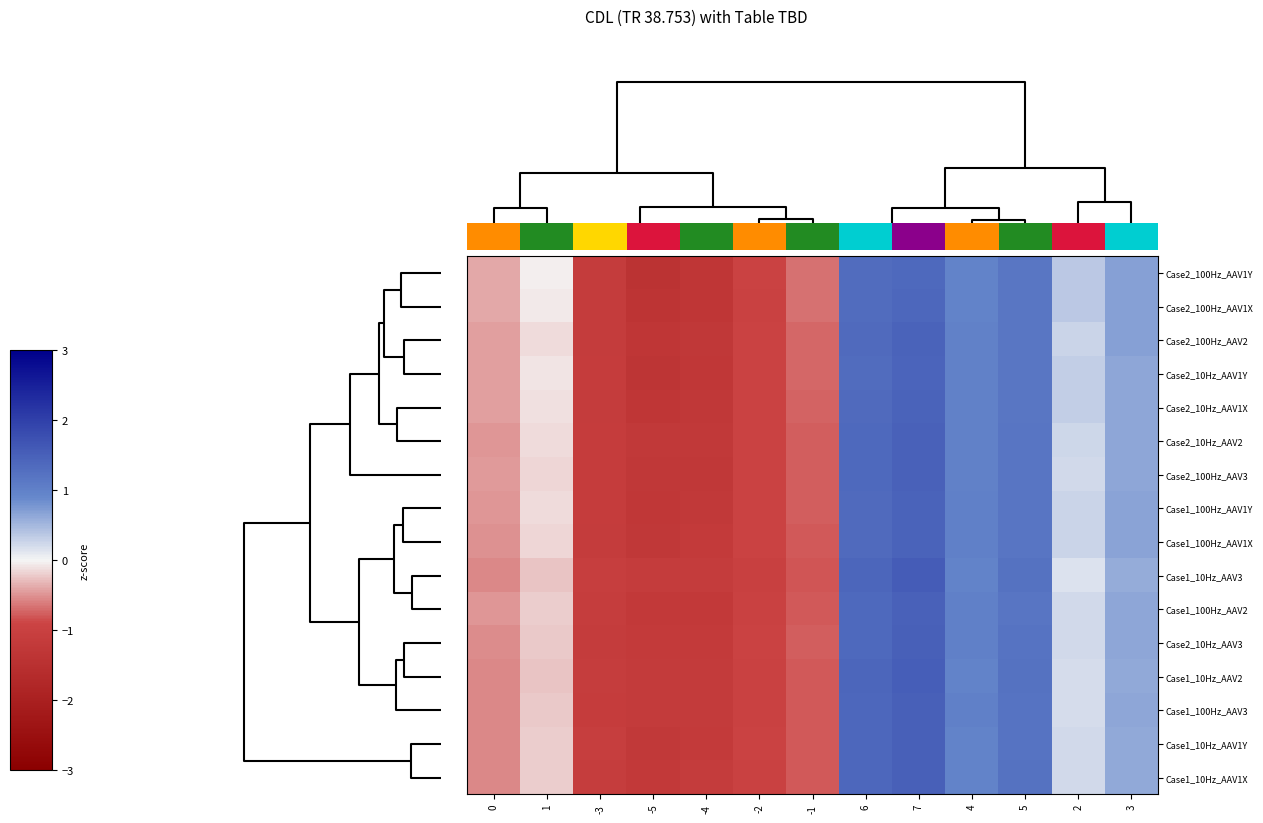

Count the number of categories in the chart.

13